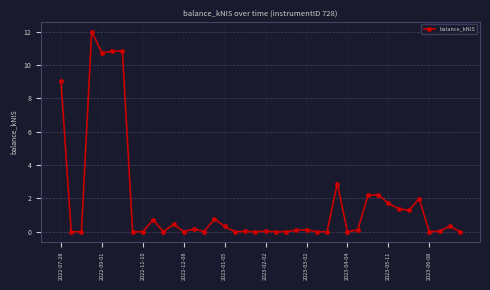

What is the greatest value displayed?

12.0